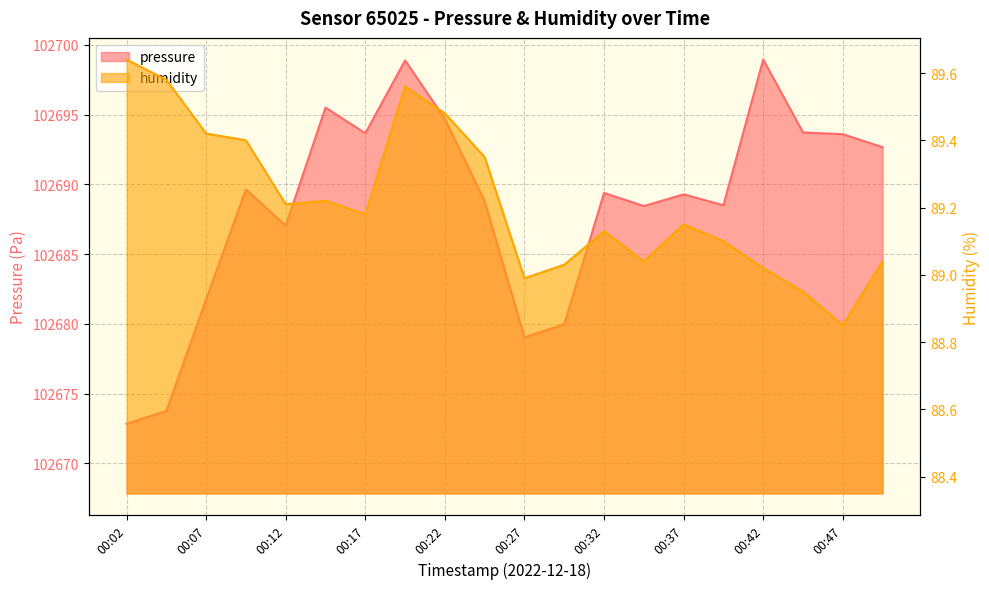

Which label corresponds to the largest value in the chart?

00:42